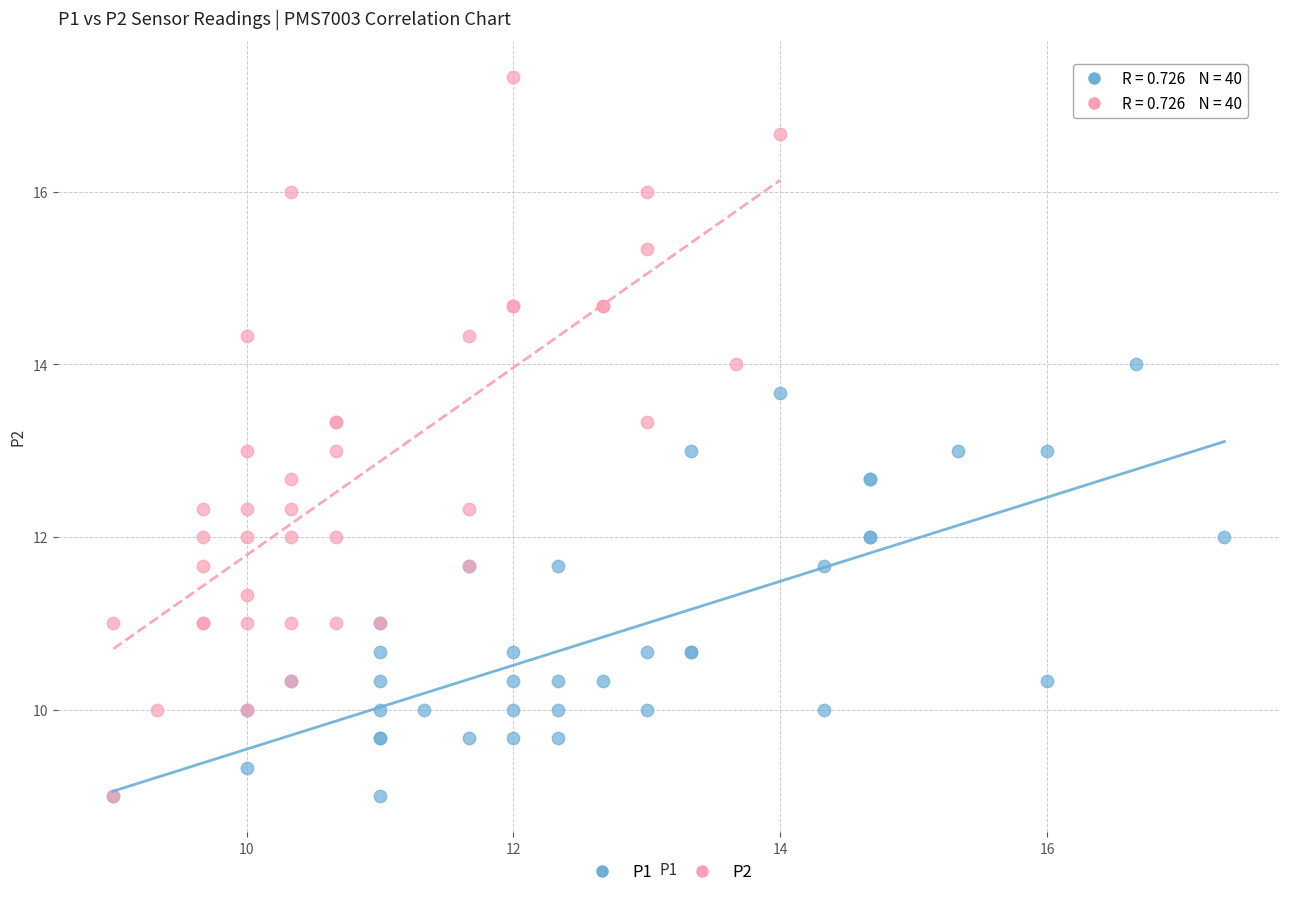

Which series contains the highest Y value?

P2